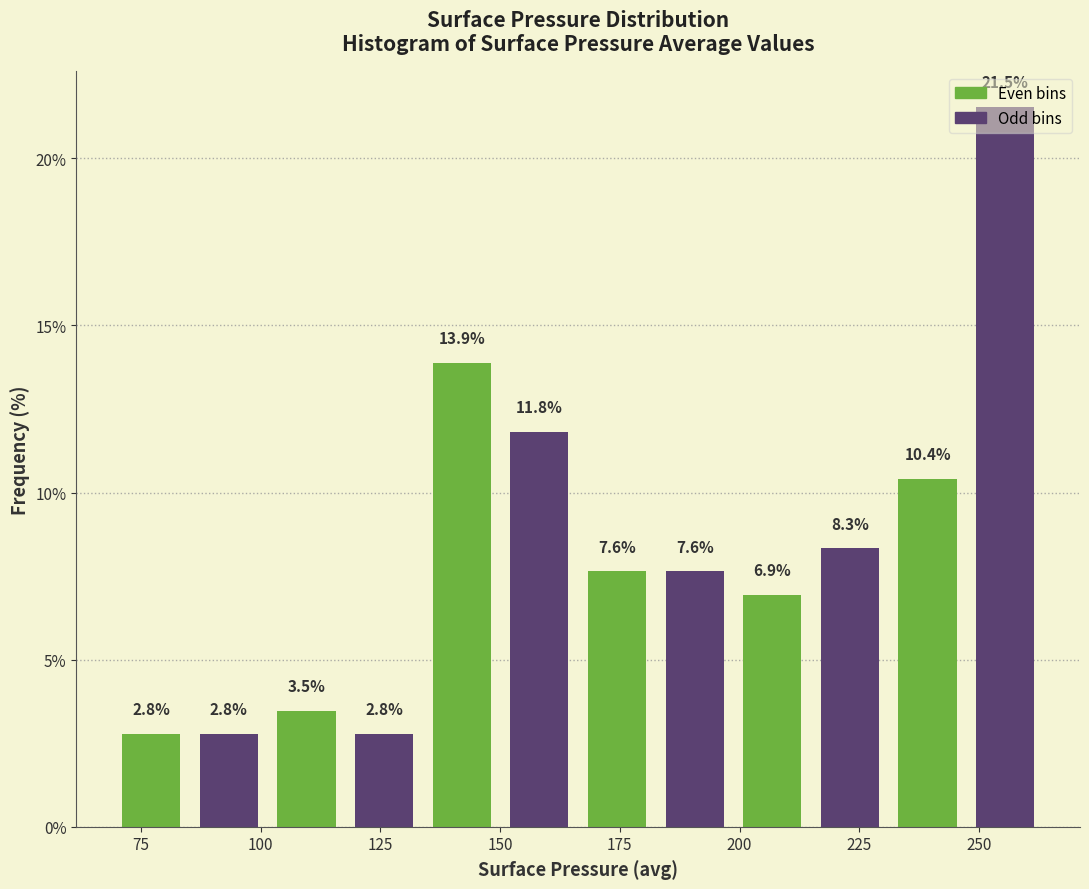

Around what value on the x-axis is the tallest bar? Give the approximate position of its centre, as read against the axis.

255